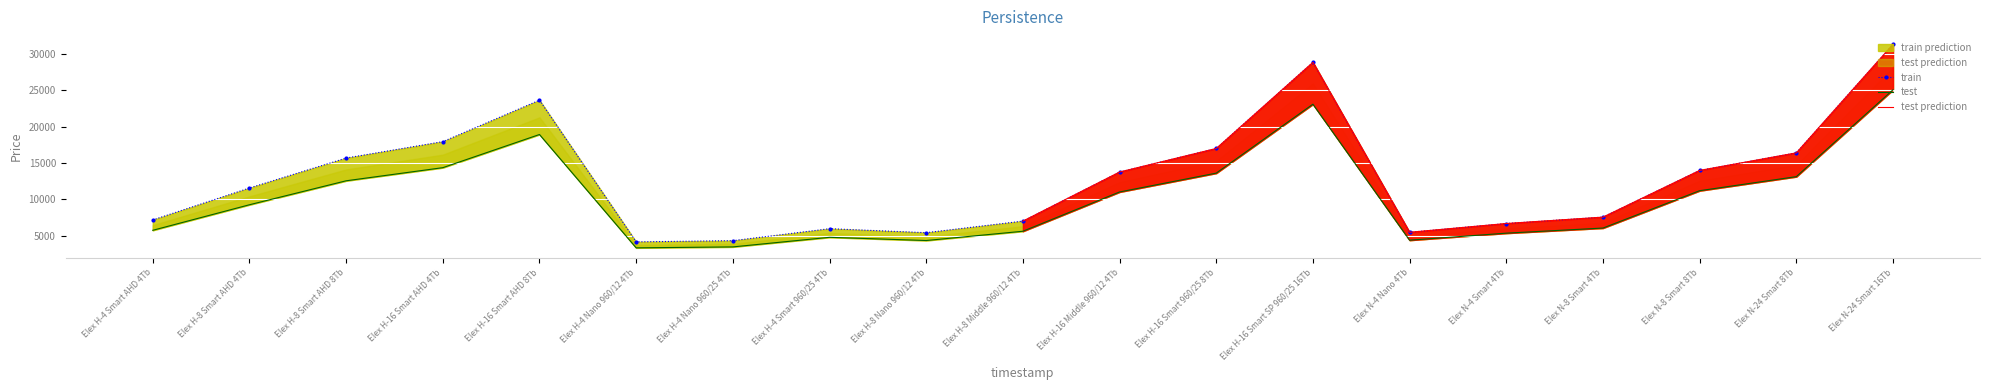

What is the sum of the Price 1 values at Elex H-16 Middle 960/12 4Tb and Elex N-24 Smart 8Tb?

30140.0